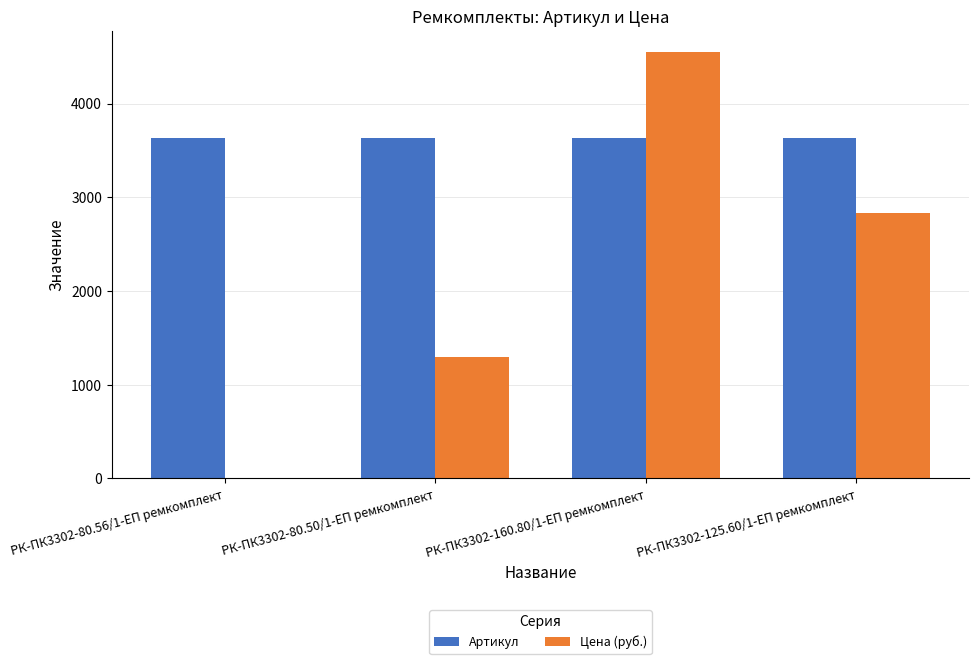

What is the sum of all Артикул values?

14534.0